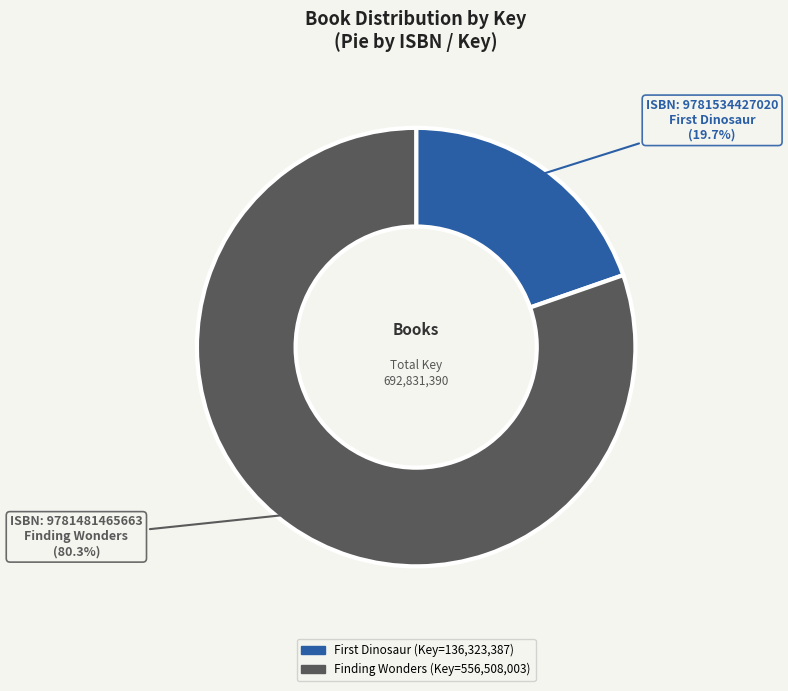

Does any single category account for the majority?

Yes